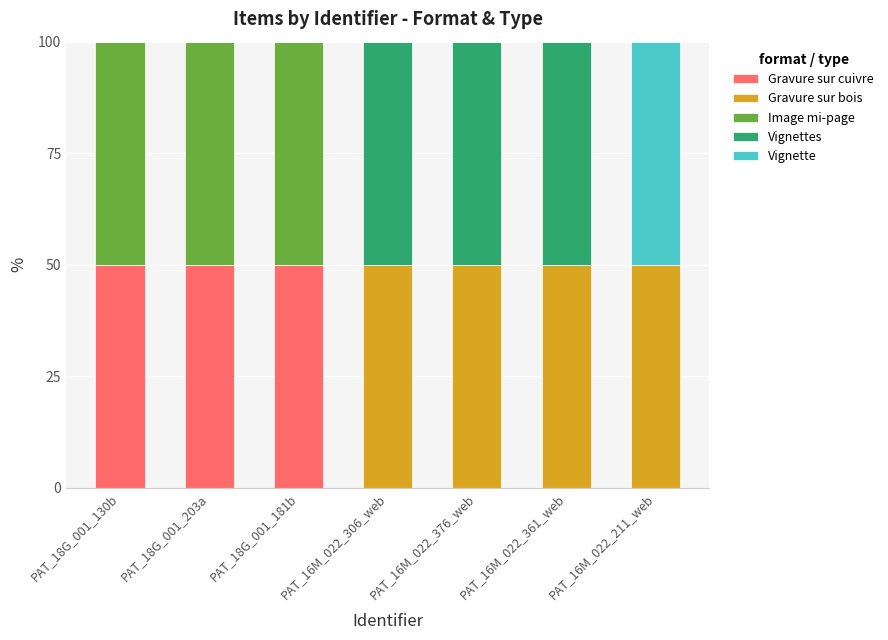

What is the total value across all series at PAT_18G_001_130b?

100